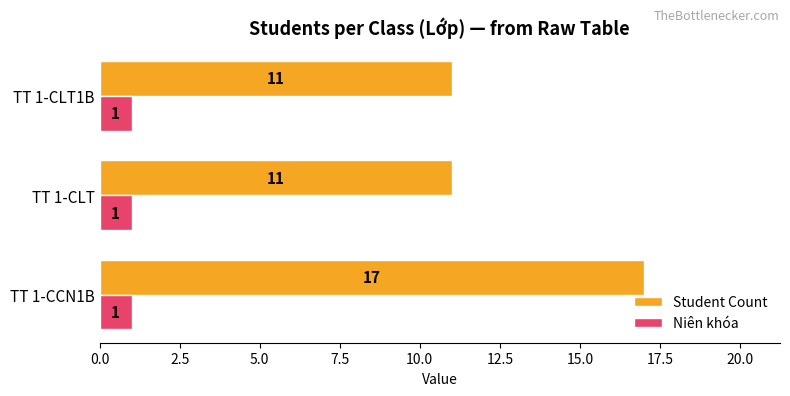

The Niên khóa series shows 1 at TT 1-CCN1B. True or false?

True